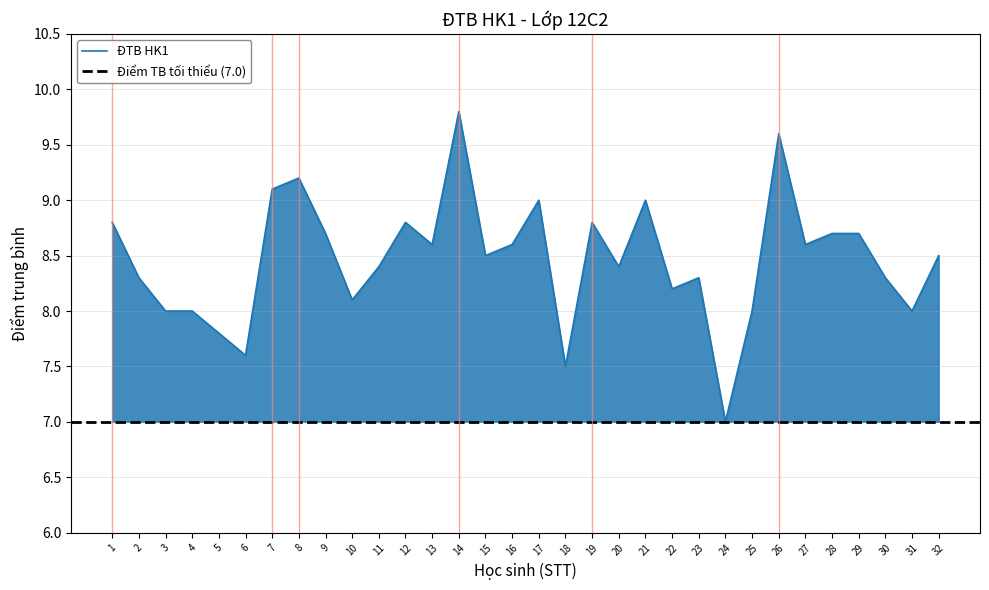

How many distinct data groups are displayed?

1